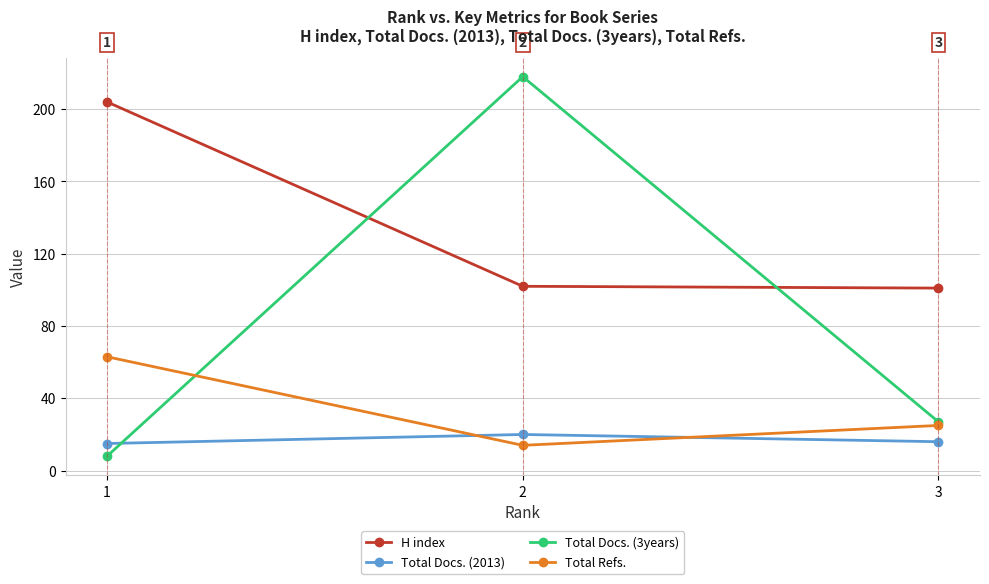

What is the minimum value for Total Refs.?

14